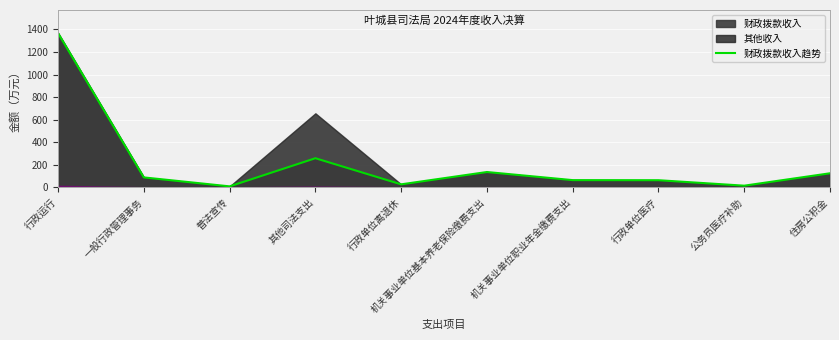

What is the maximum value shown in the chart?

1367.4